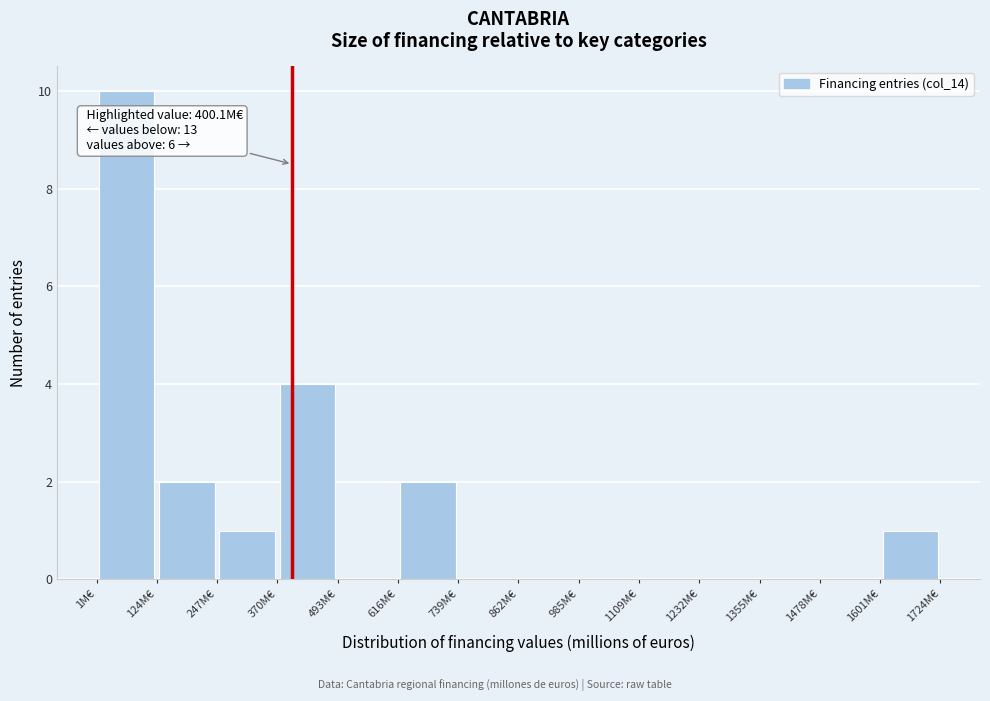

Over which range of the x-axis is the bar tallest?

0 to 120